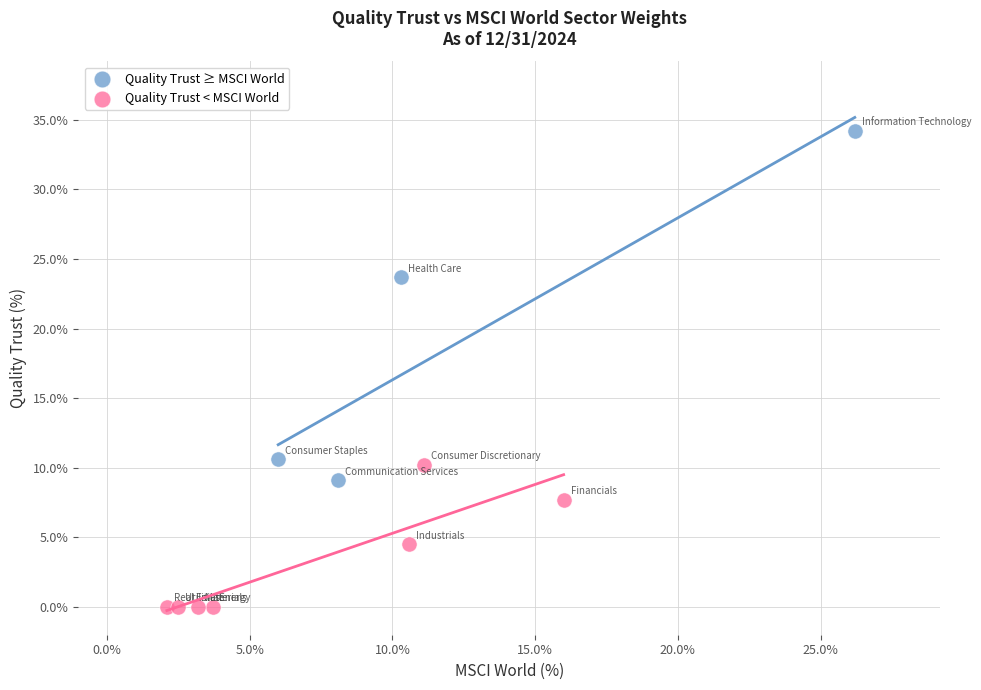

Which series reaches the minimum Y coordinate?

Quality Trust < MSCI World